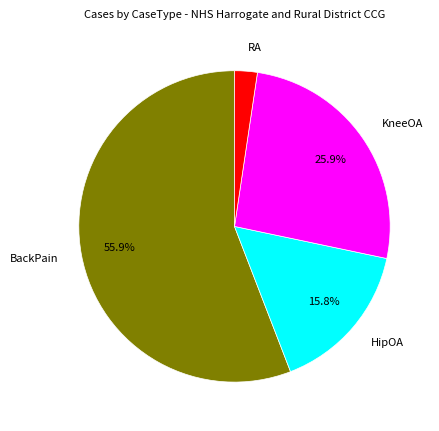

Which slice is the largest?

BackPain